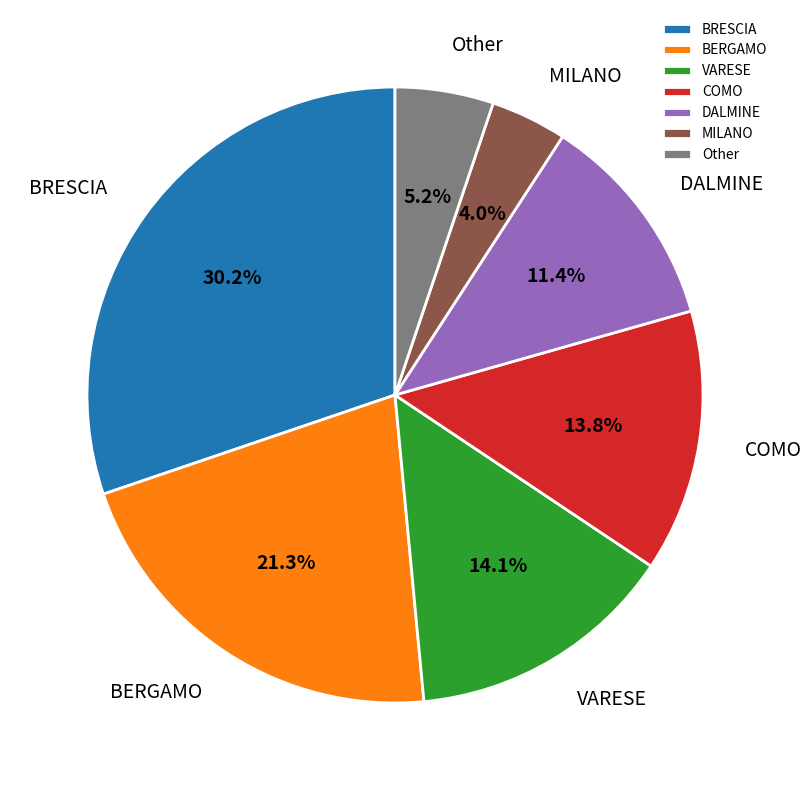

Count the number of slices in the pie.

7